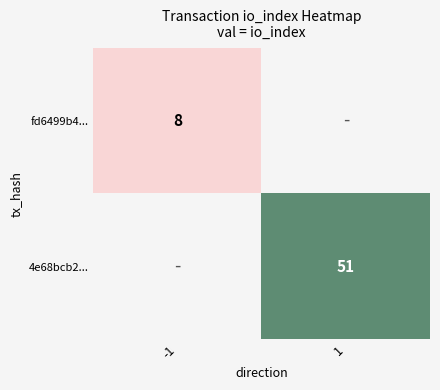

What is the maximum value shown in the chart?

51.0